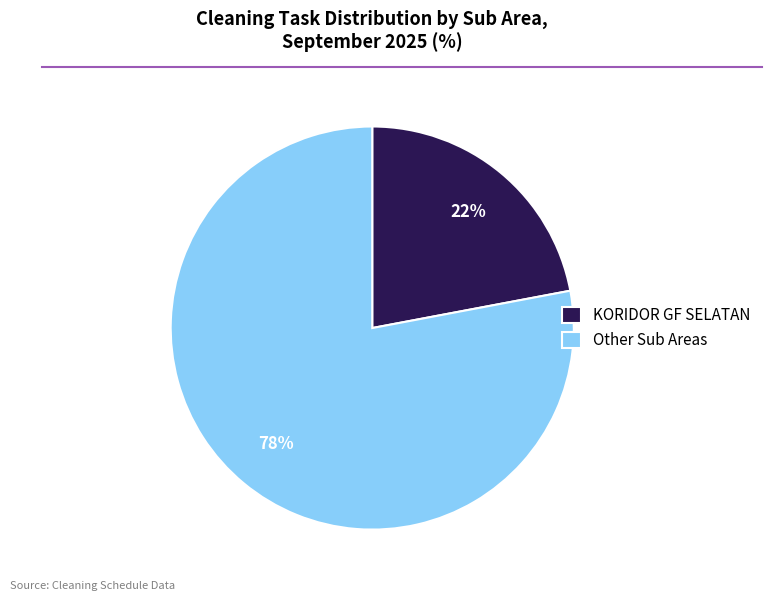

Does Other Sub Areas account for over 50% of the chart?

Yes